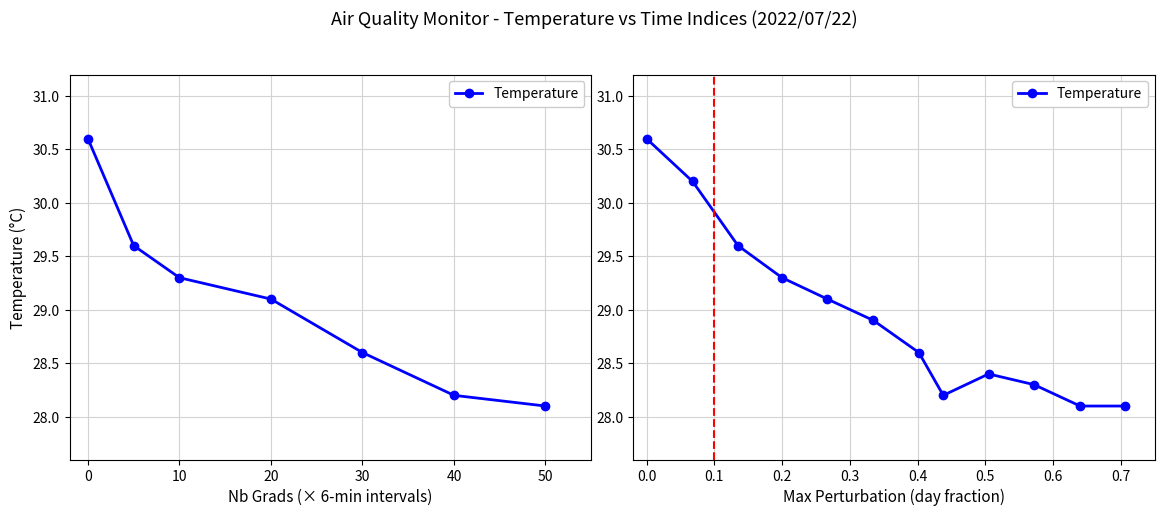

What is the label of the 7th point from the left?

50